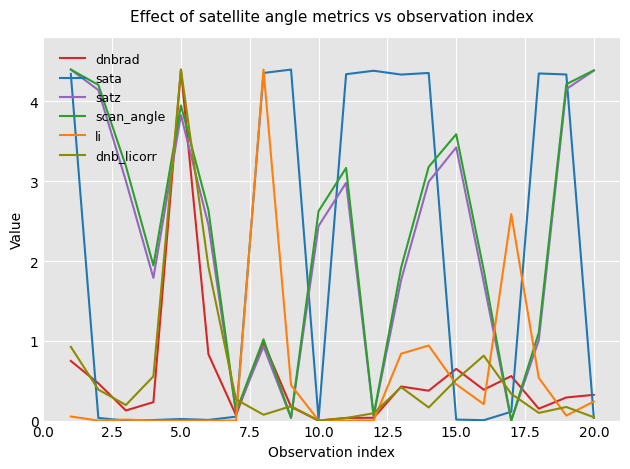

True or false: satz and dnb_licorr intersect in this chart.

True